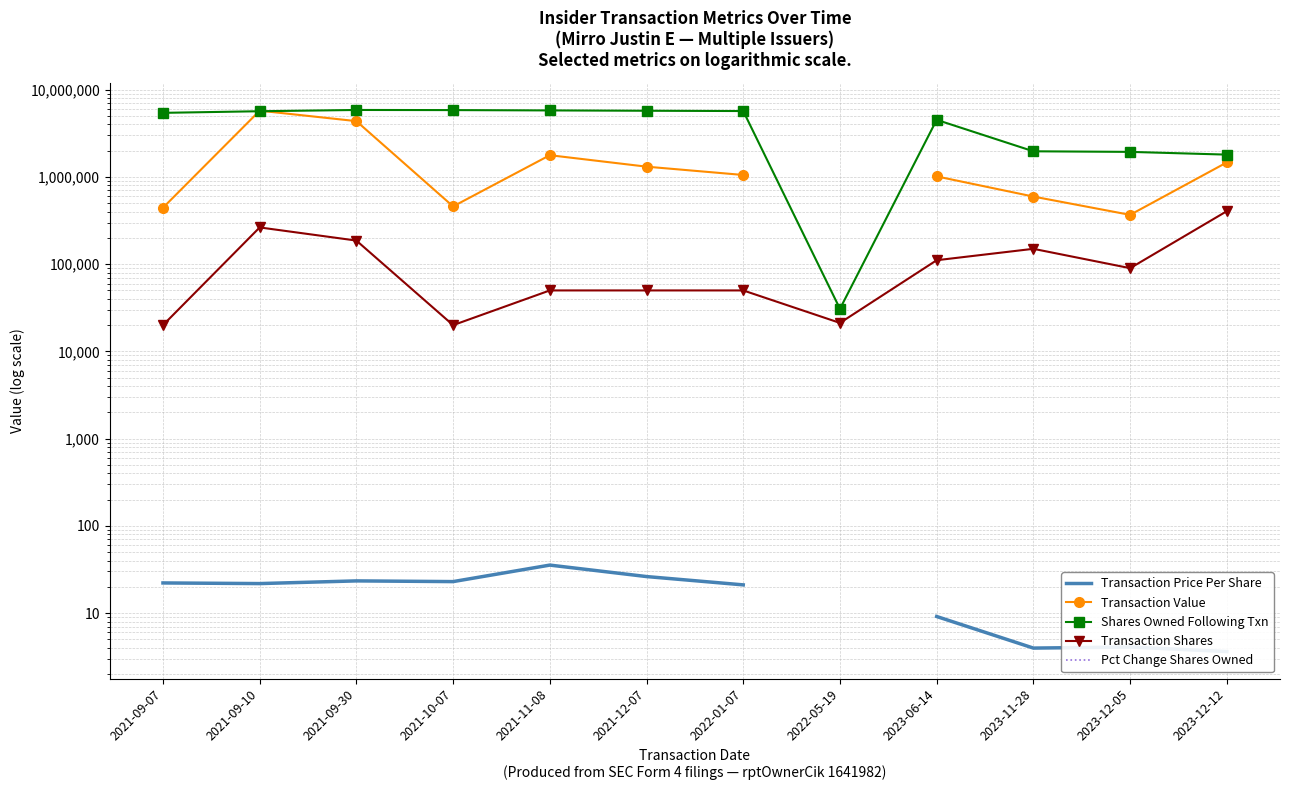

How many lines are shown in the chart?

5